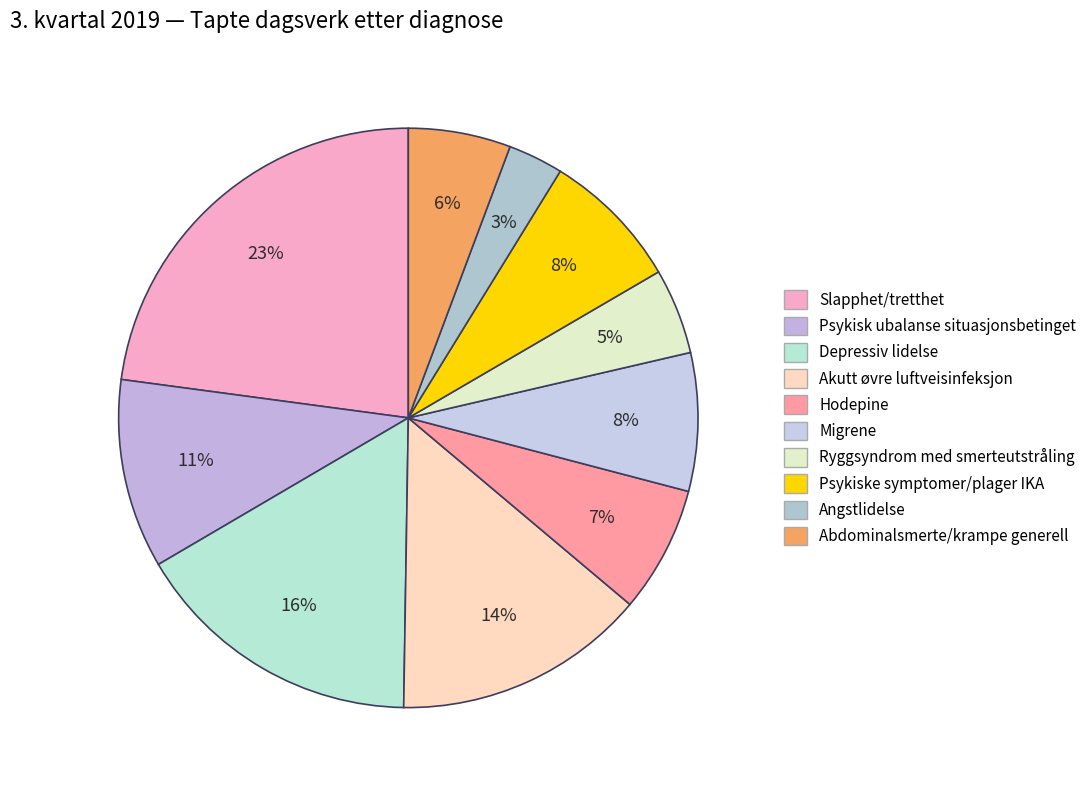

Which category has the smallest portion of the pie?

Angstlidelse